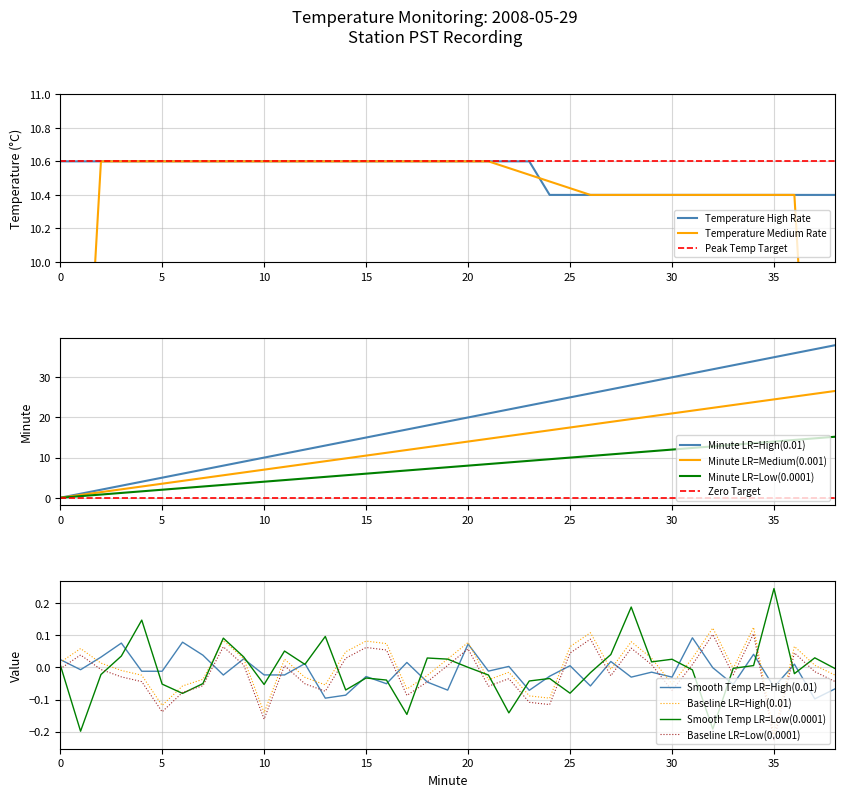

After their last crossing, which series has the higher values: Temperature (C) or Minute?

Minute